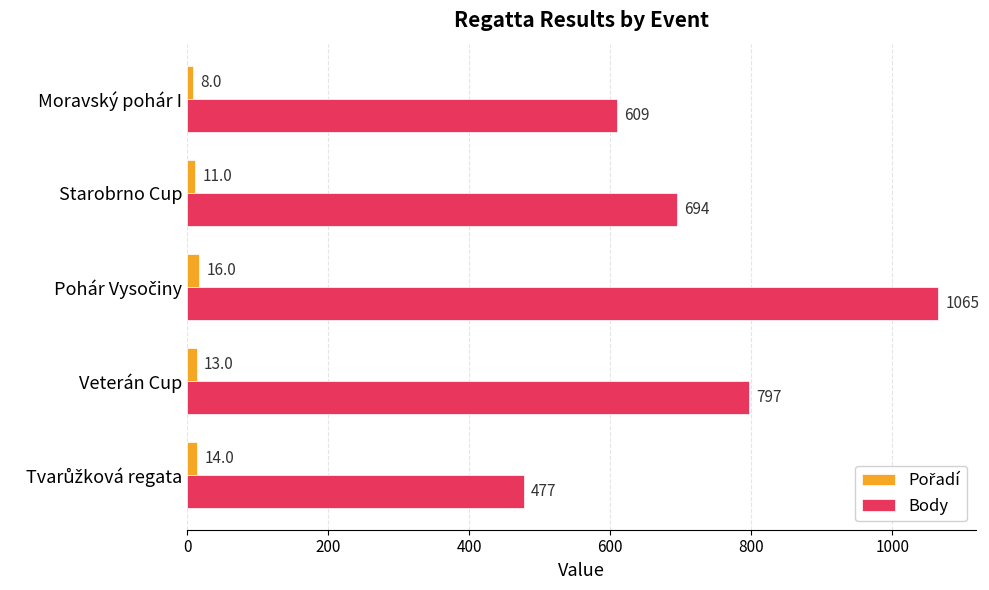

Is it true that Body equals 183 at Moravský pohár I?

False